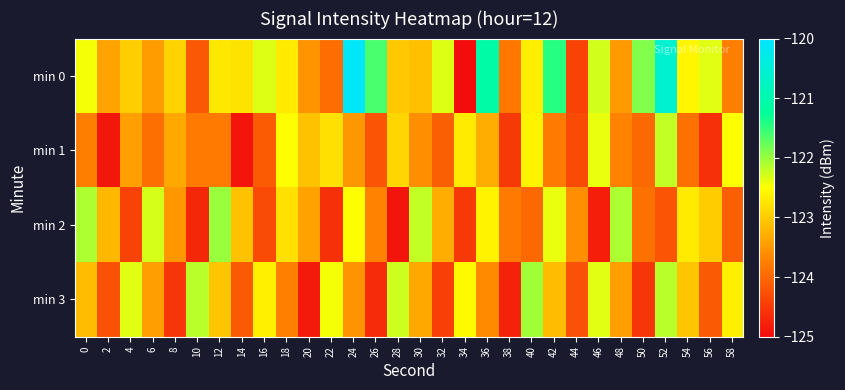

What is the greatest value displayed?

-120.1